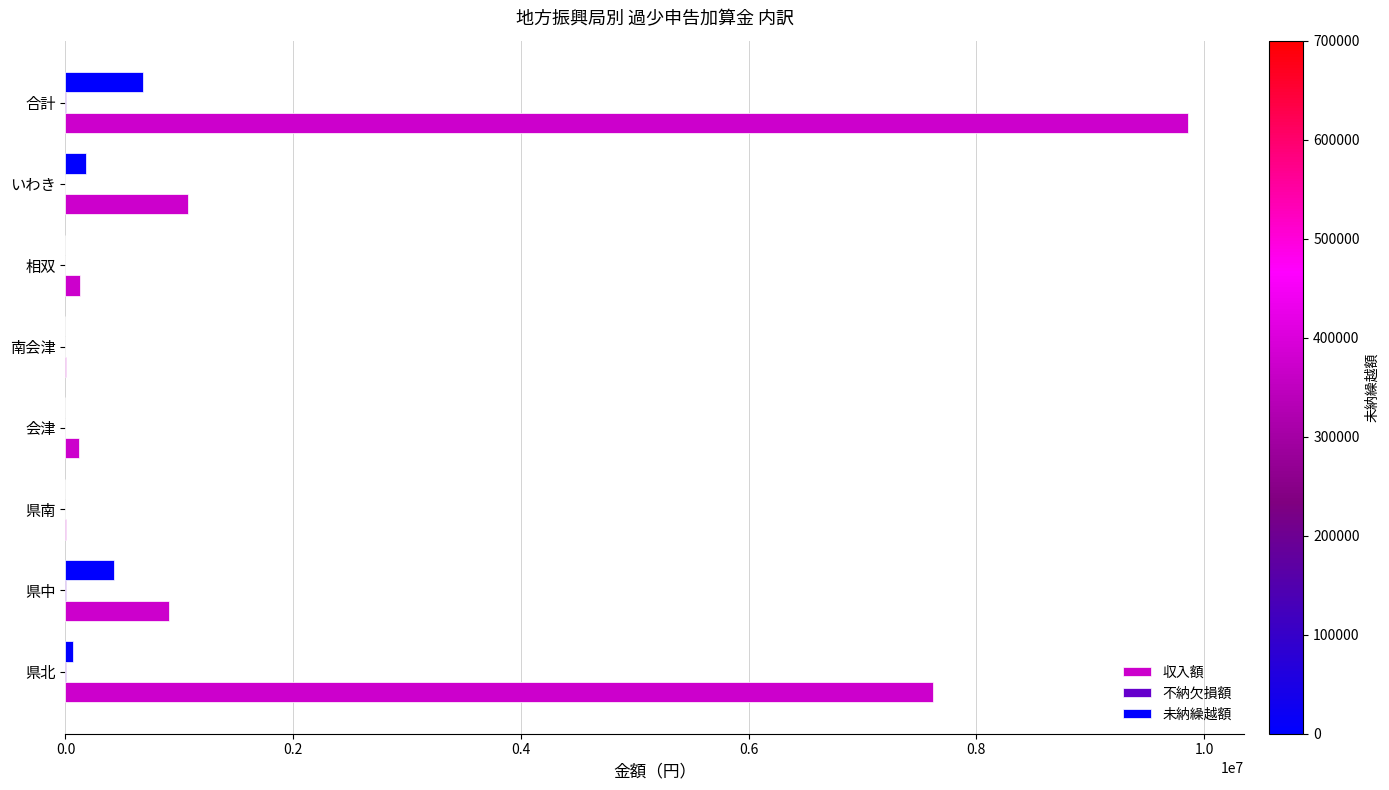

At which category does the chart reach its peak across all series?

合計